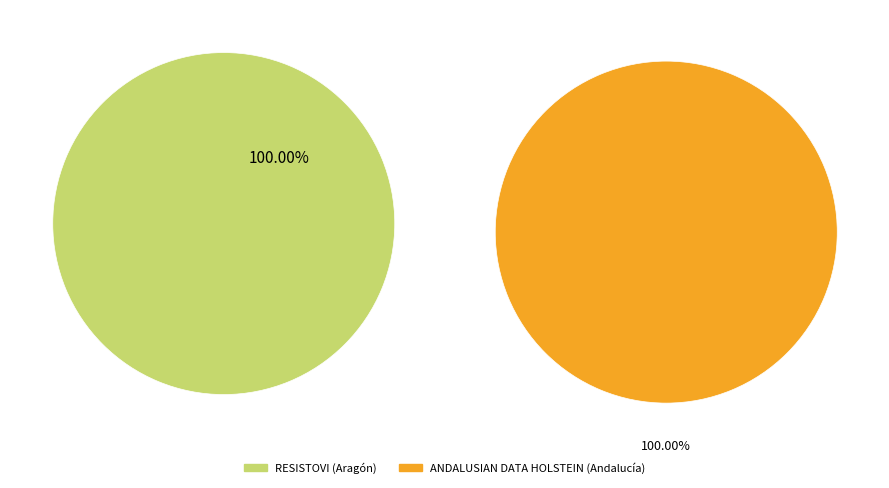

The RESISTOVI (Aragón) slice represents 12% of the pie. True or false?

False